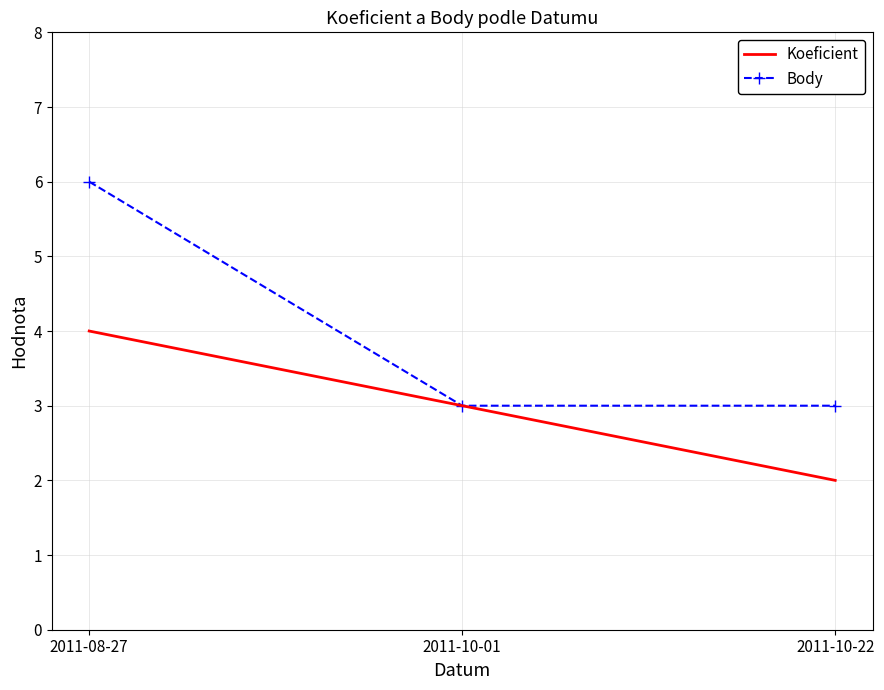

What is the total value across all series at 2011-10-01?

6